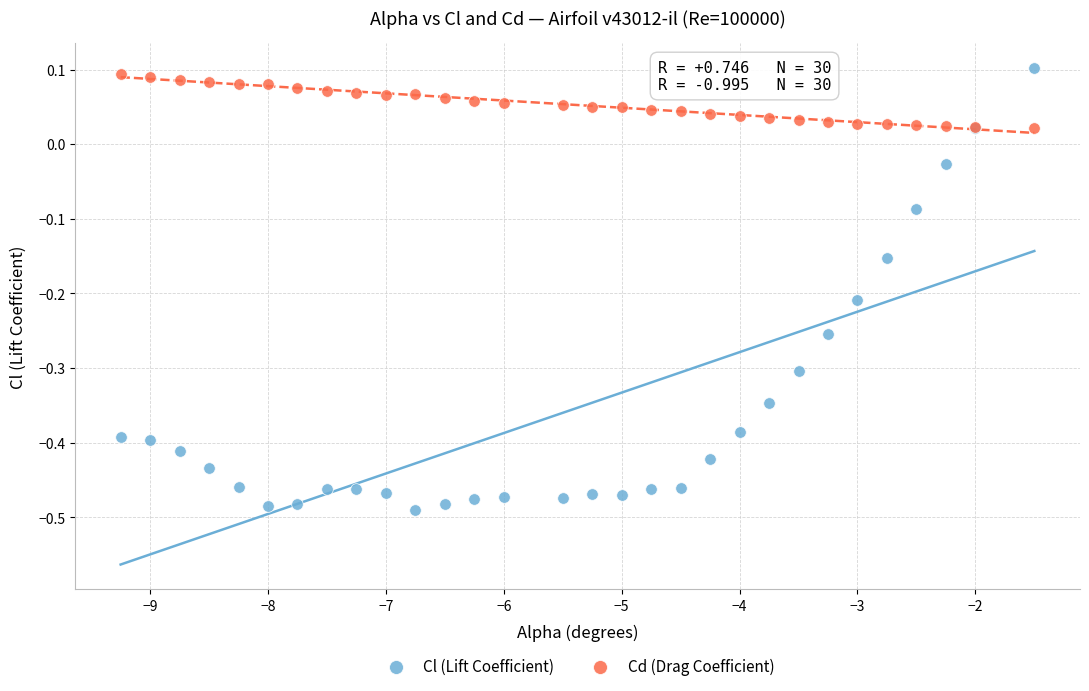

Which series contains the highest Y value?

Cl (Lift Coefficient)